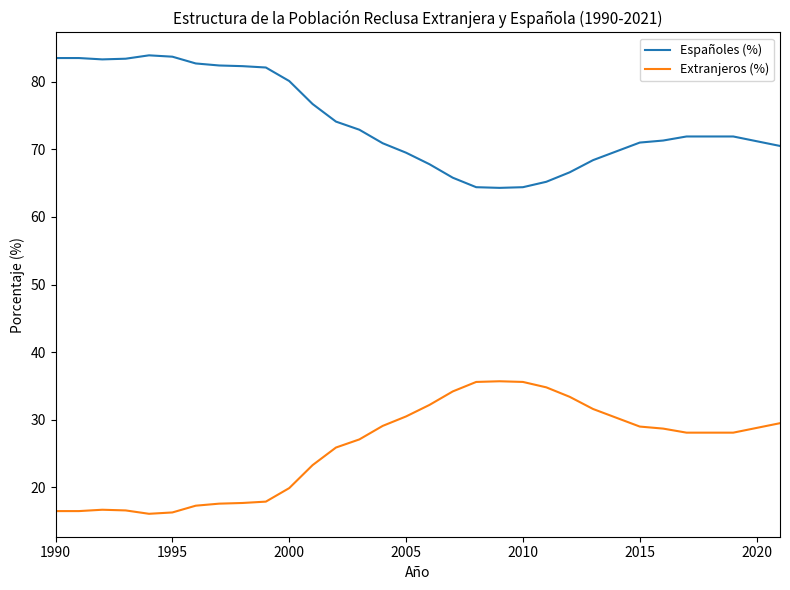

Which series has the largest total across all categories?

Españoles (%)